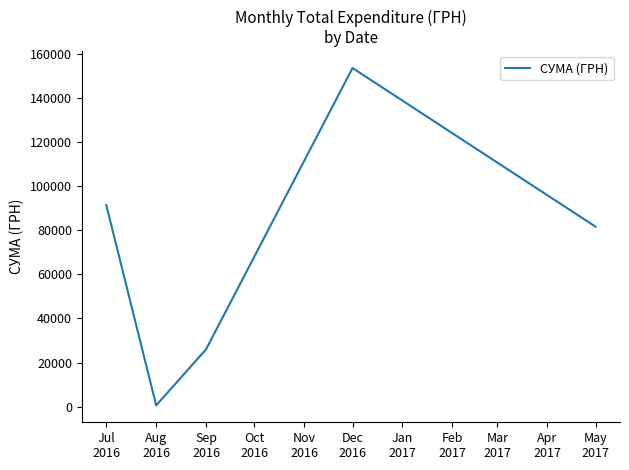

What is the difference between the maximum and second lowest values?

127527.0